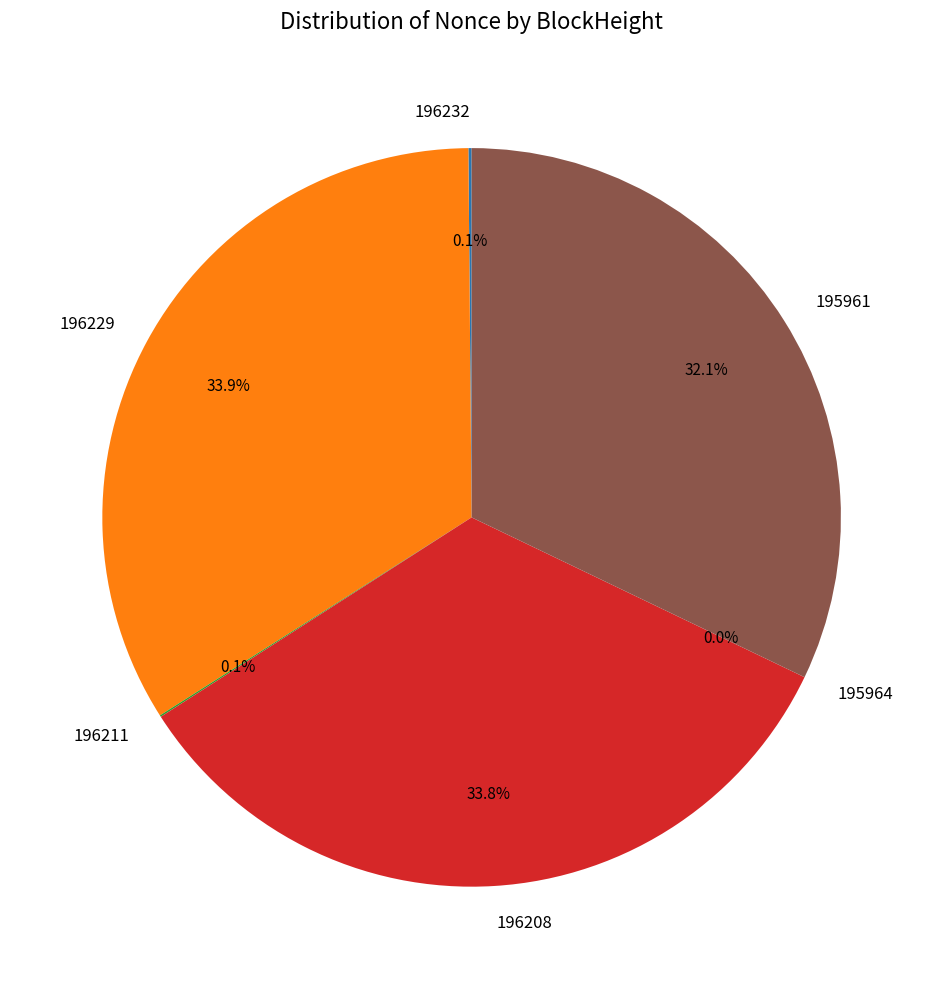

To the nearest percent, what is the average slice percentage?

17%